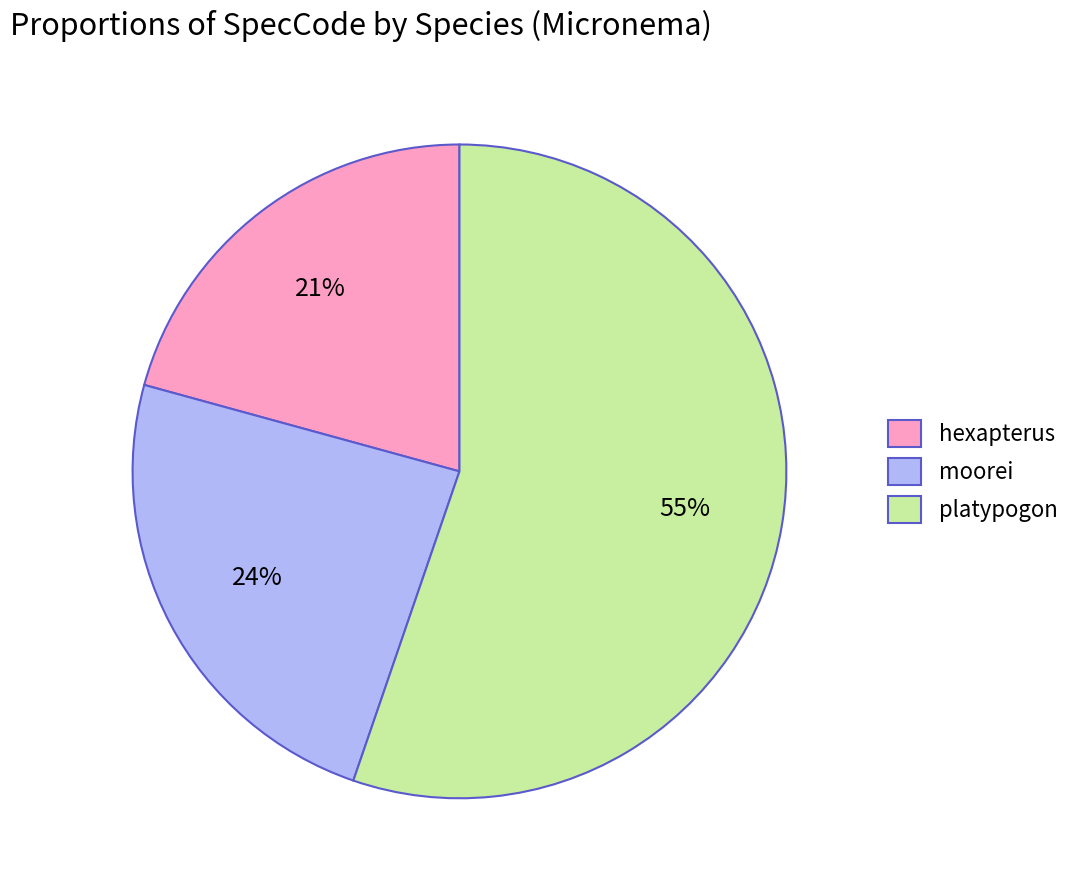

Which category accounts for the majority?

platypogon